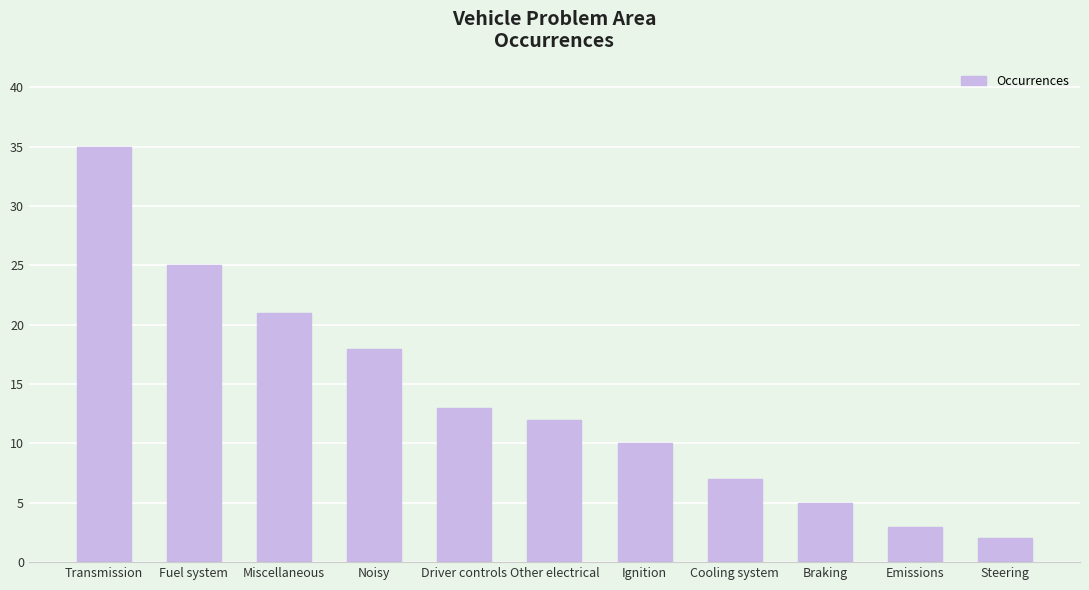

What is the minimum value shown in the chart?

2